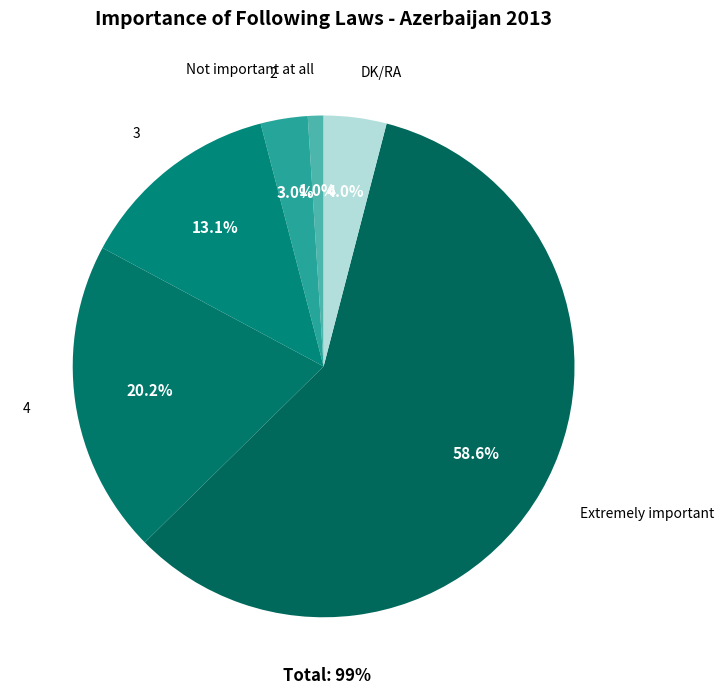

True or false: 2 accounts for 3% of the total.

True